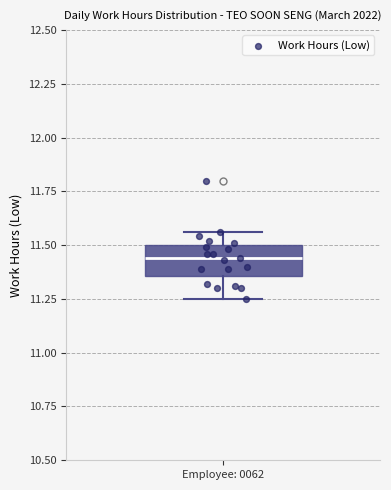

Read this box plot against the y-axis: the position of the median line, the range covered by the box, and the ends of both whiskers. The values are not printed on the chart, so give them approximately, as read against the axis.

median 11.45, box 11.35 to 11.50, whiskers 11.25 to 11.55